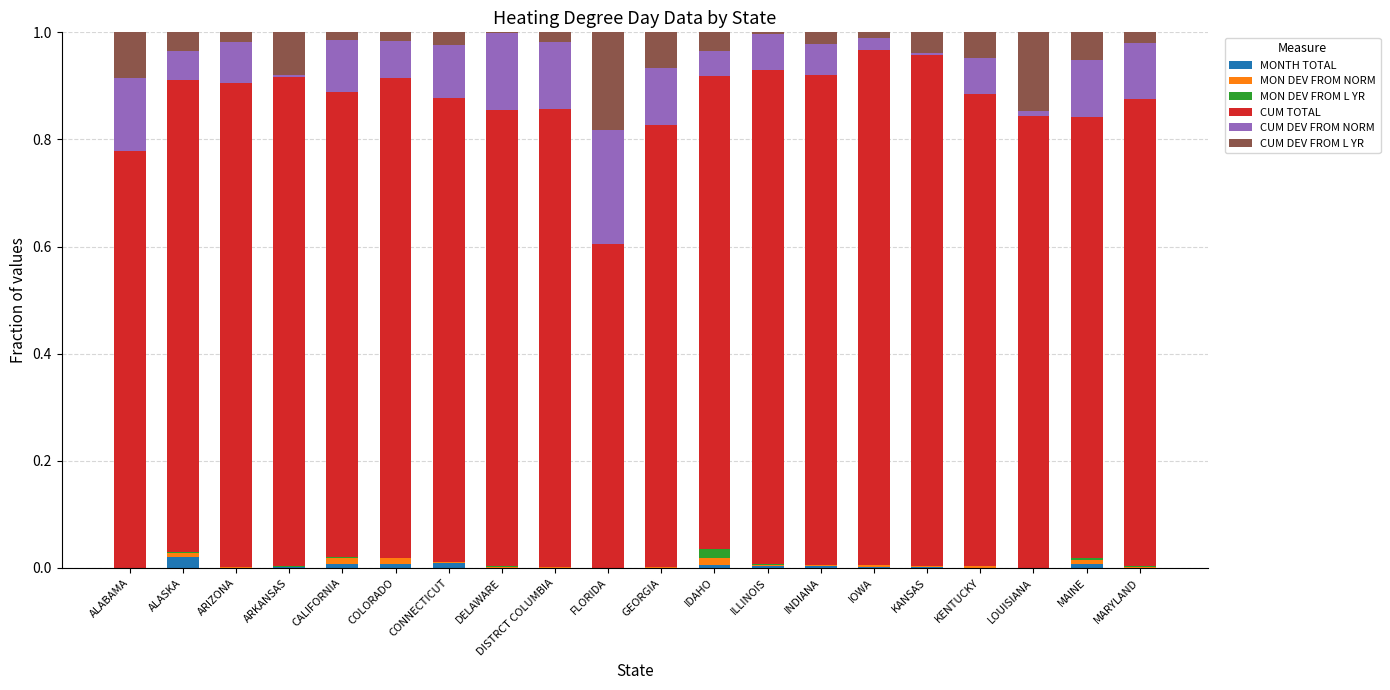

Count the number of categories in the chart.

20